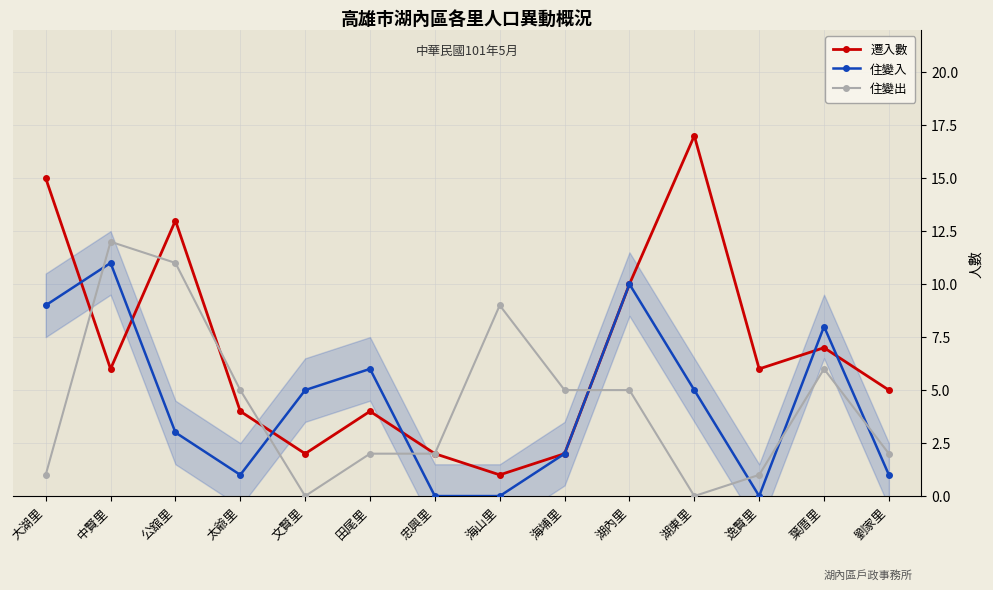

Which series has the largest range (max minus min)?

遷入數